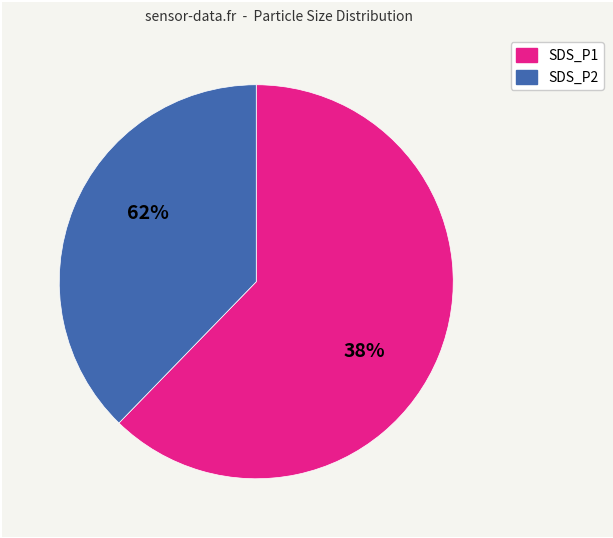

To the nearest percent, what is the difference between the SDS_P2 and SDS_P1 slice percentages?

25%